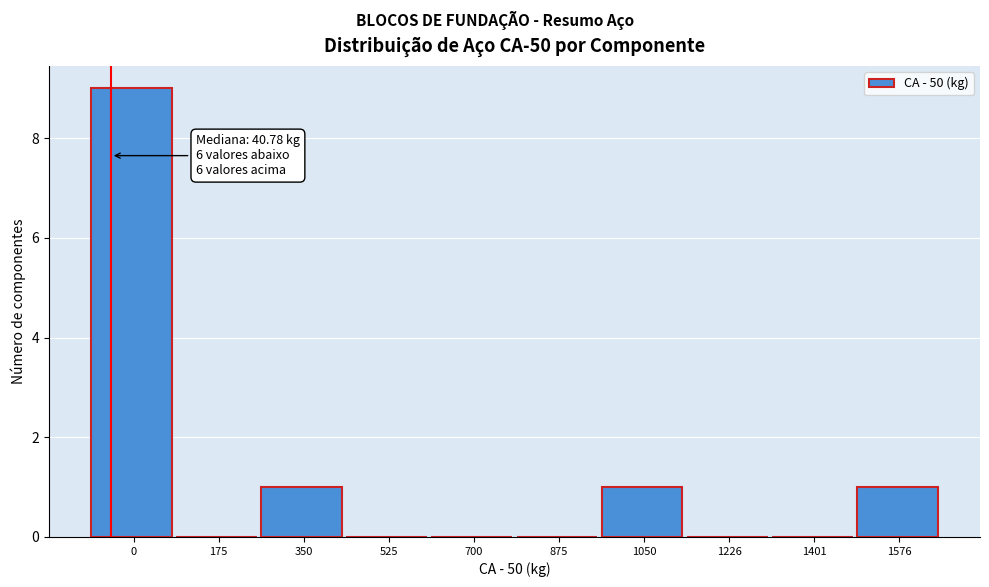

Reading left to right, what are all the values shown in this chart?

0=9	175=0	350=1	525=0	700=0	875=0	1050=1	1226=0	1401=0	1576=1